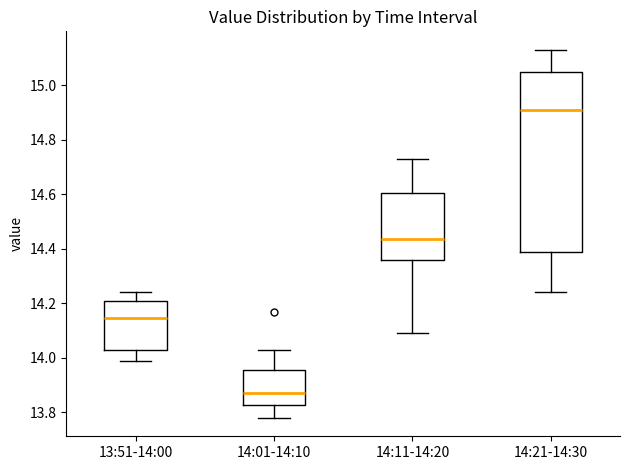

Where does the median line of the box for 14:01-14:10 sit on the y-axis? The values are not printed on the chart, so give them approximately, as read against the axis.

13.88